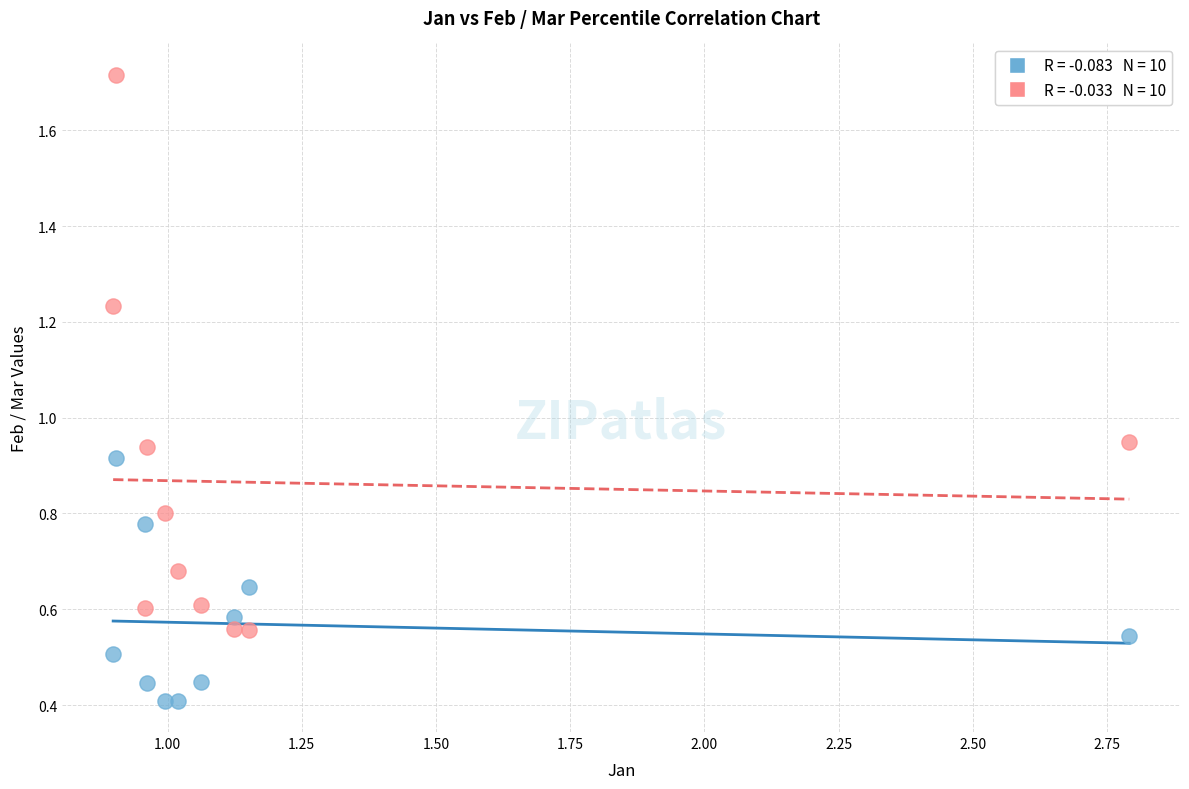

Across all data points, what is the range of Y values (max minus min)?

1.3